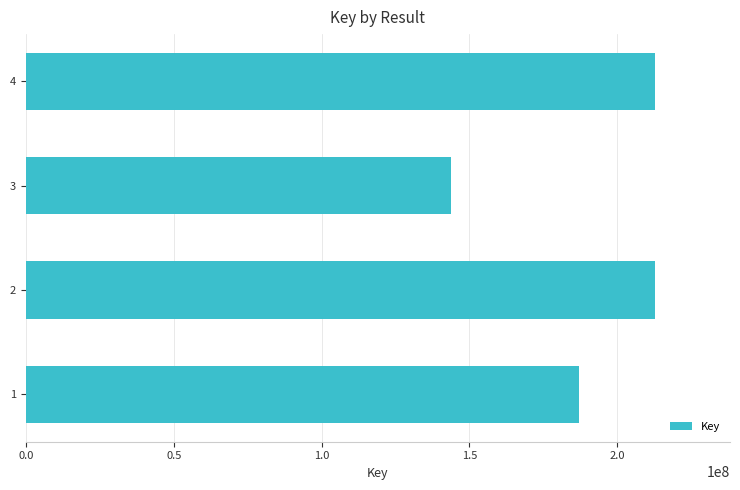

How many data points are less than 212639797?

2